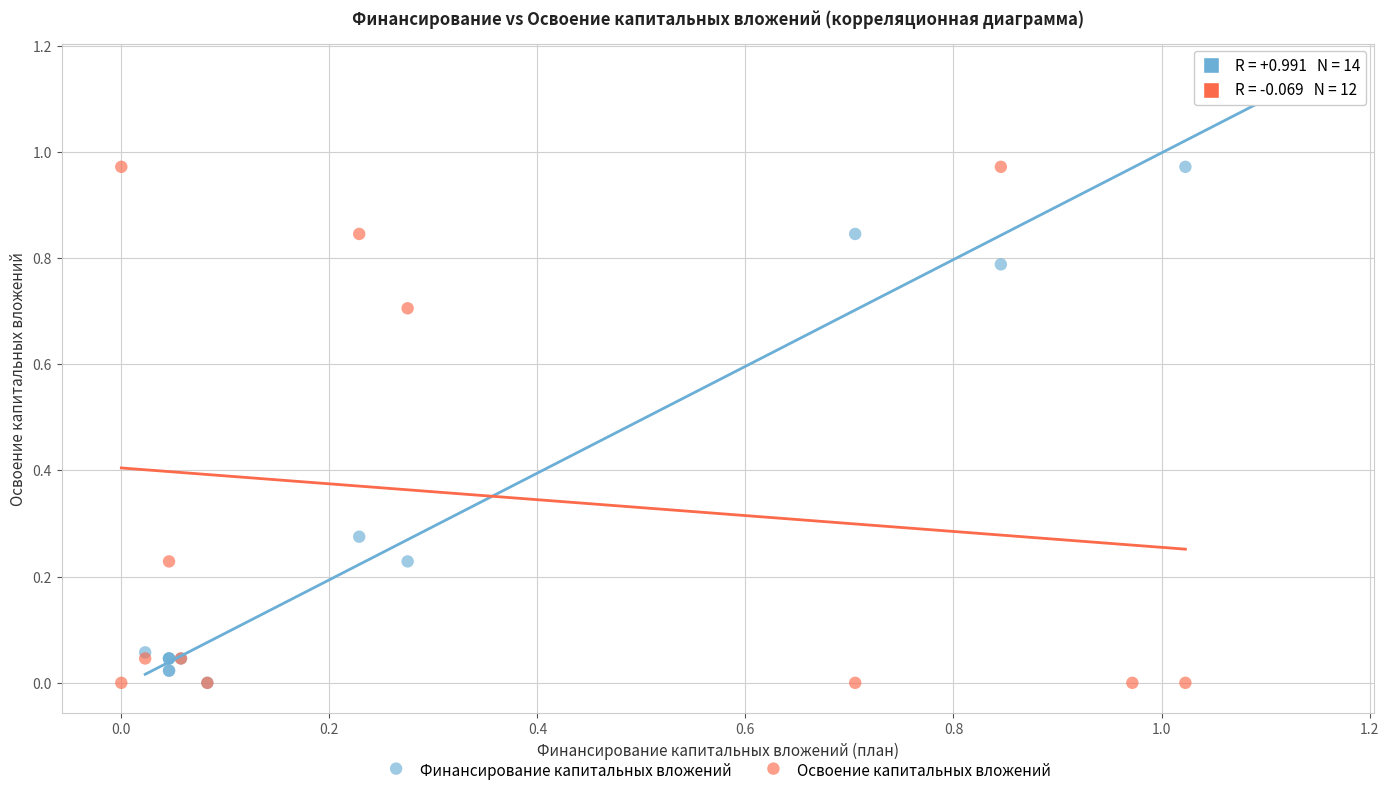

Which series has the largest Y range (max minus min)?

Финансирование капитальных вложений